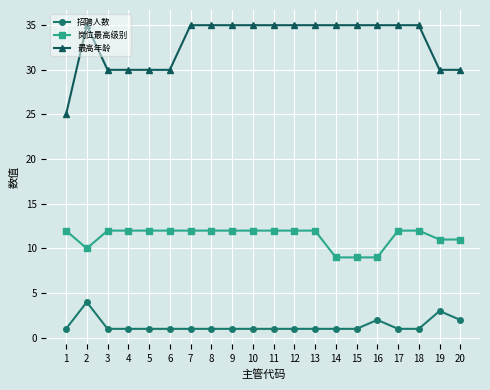

At which category does 最高年龄 reach its first local peak?

2